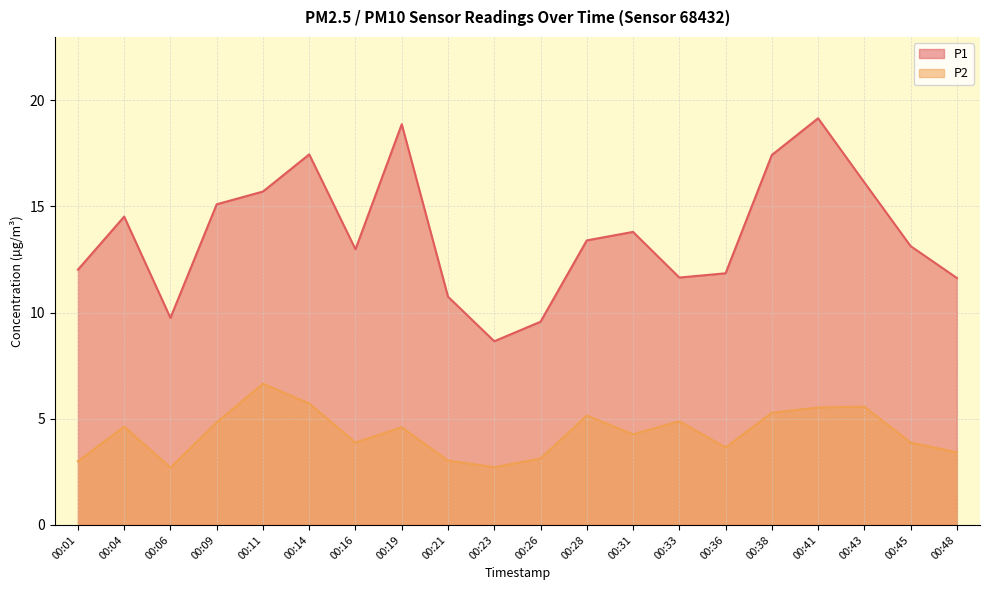

How many values in the P2 series are below 4?

9